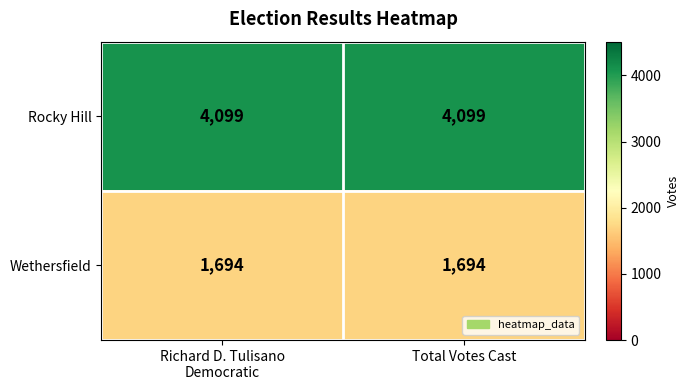

What is the sum of all Wethersfield values?

3388